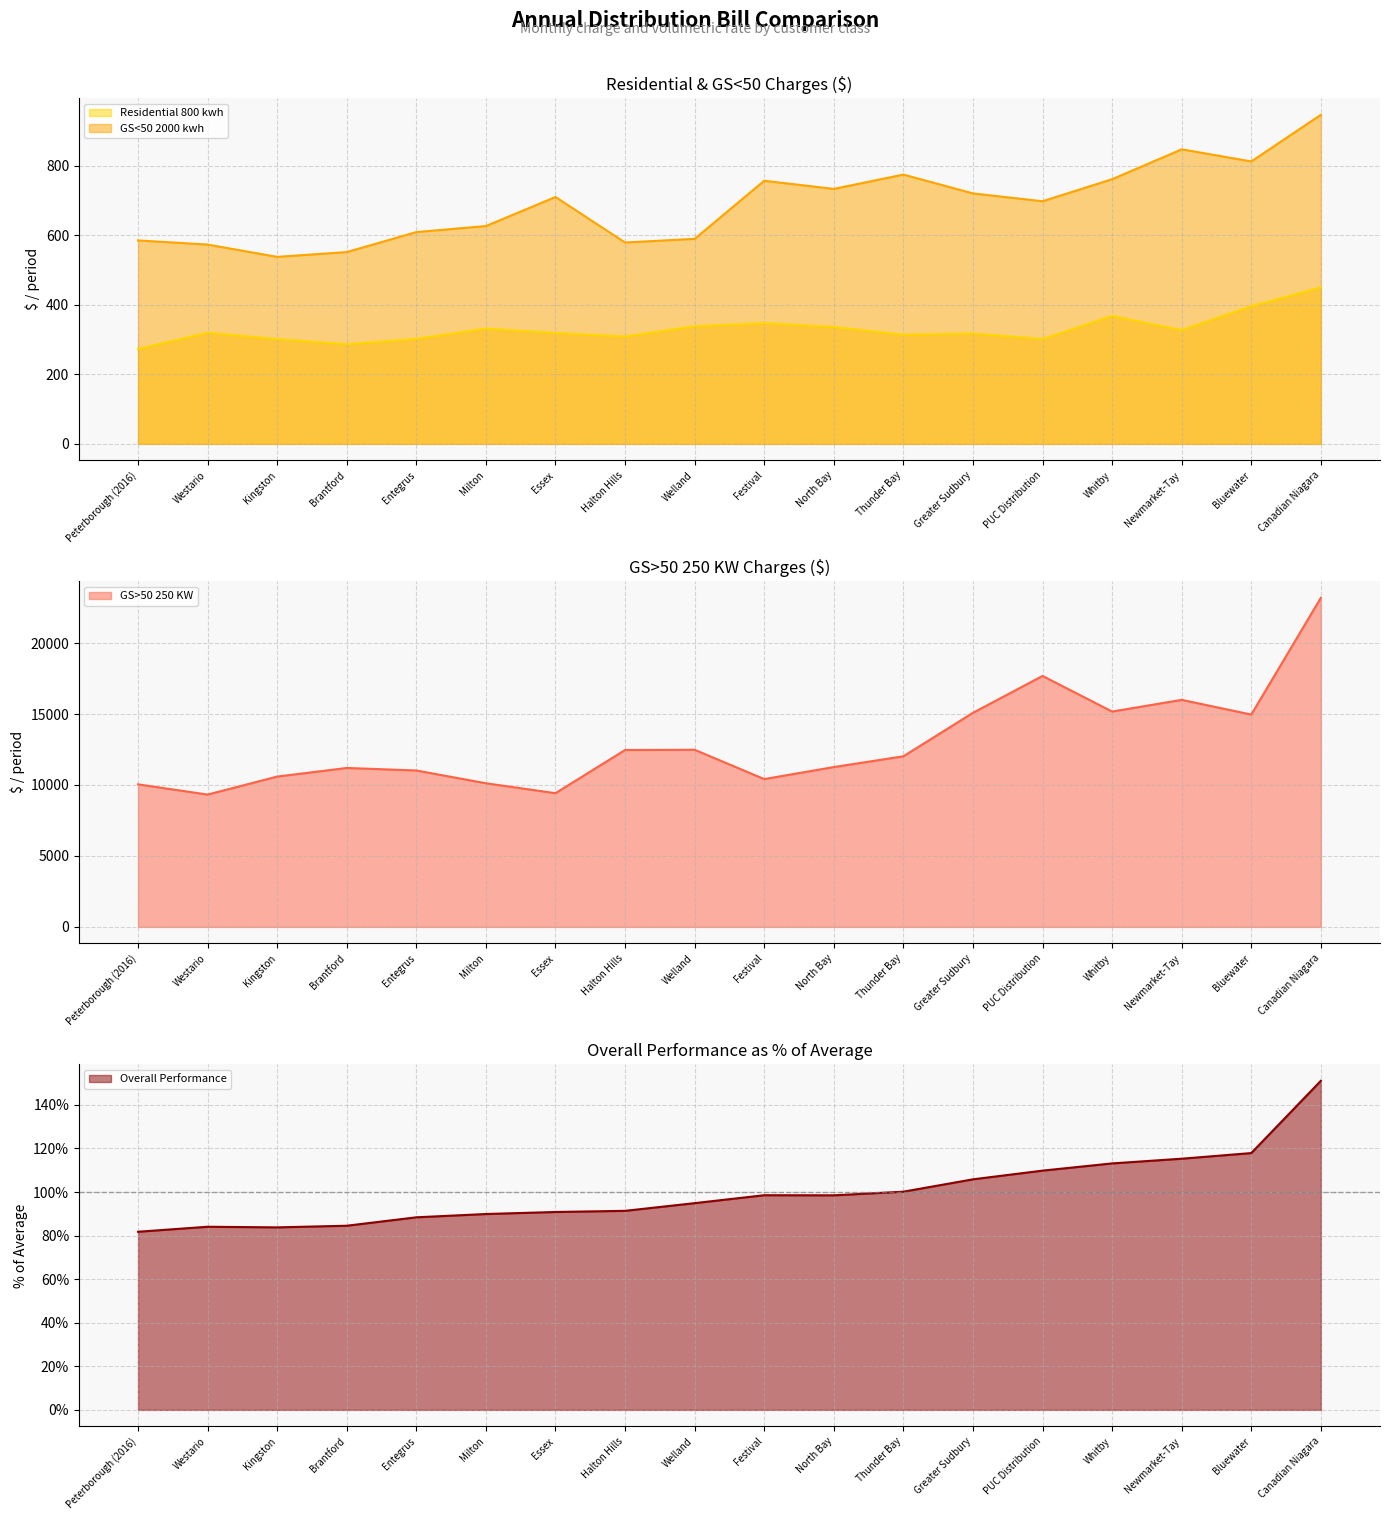

What position from the left is Essex?

7